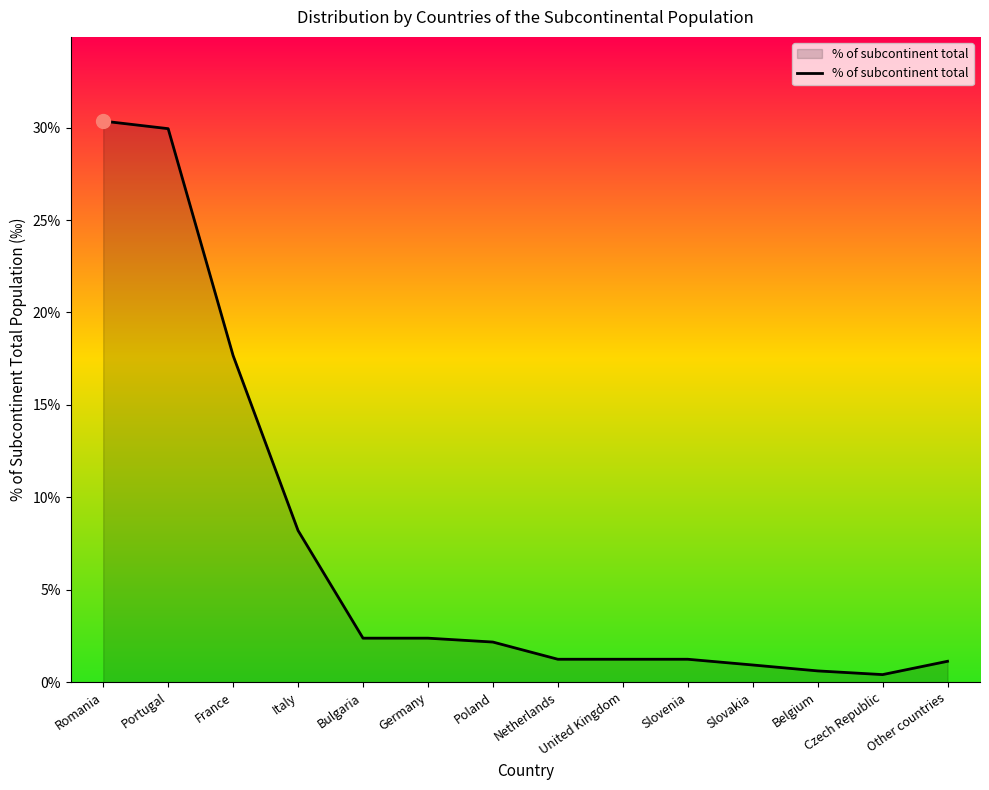

The chart shows a value of 75 at Czech Republic. True or false?

False